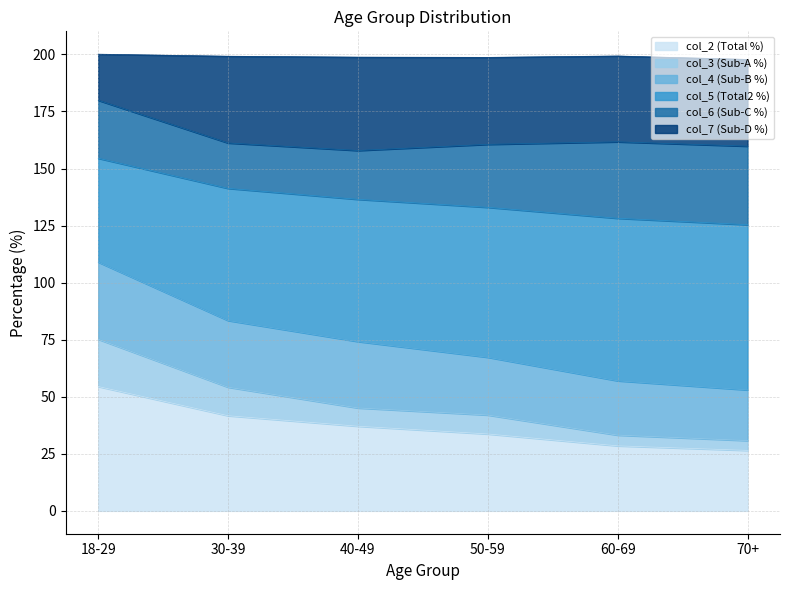

True or false: col_3 (Sub-A %) has a value of 48.7 at 70+.

False